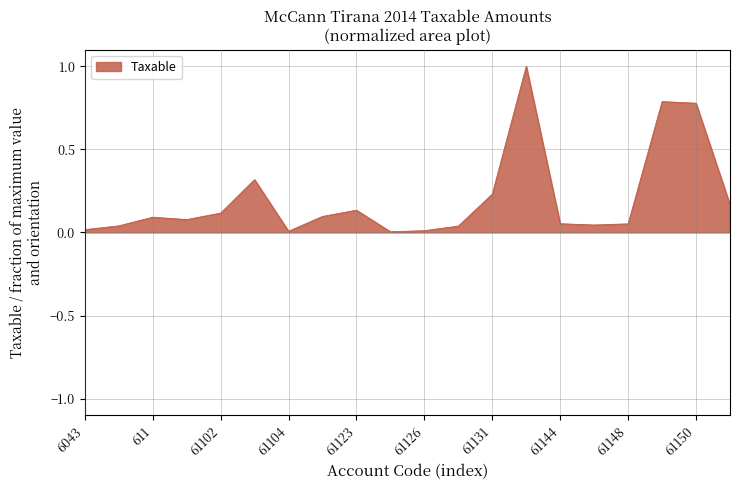

How many interior local peaks (higher than both neighbors) does the data have?

5